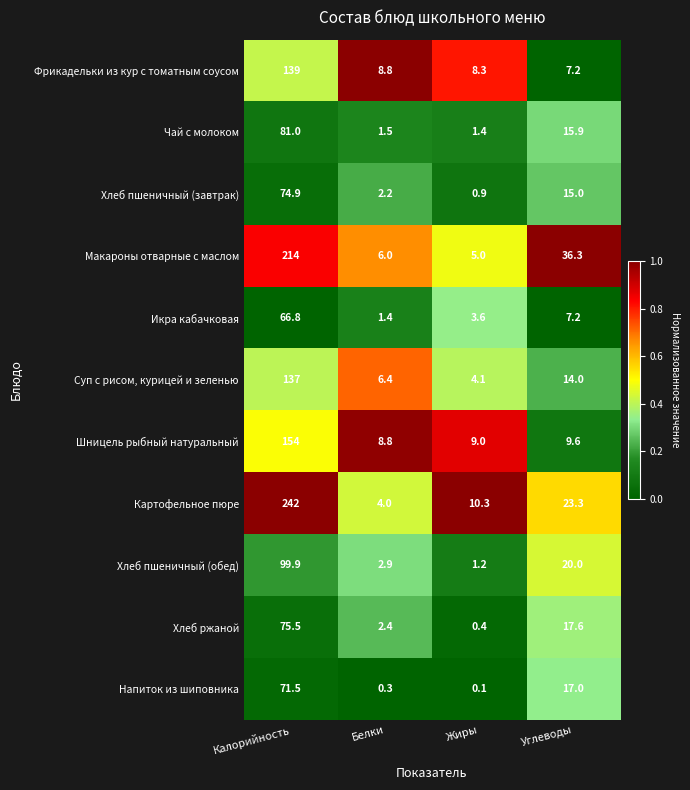

The value of Картофельное пюре at Белки is 6.8. True or false?

False